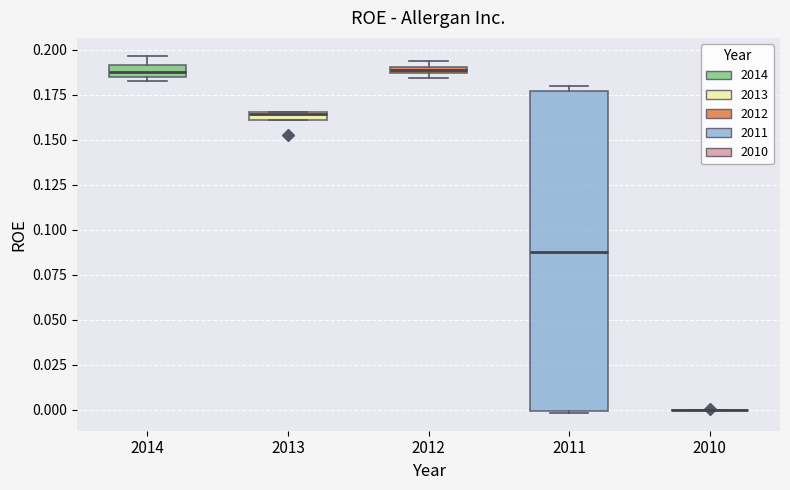

Where is the upper edge of the box at x = 2014 on the y-axis? The values are not printed on the chart, so give them approximately, as read against the axis.

0.190